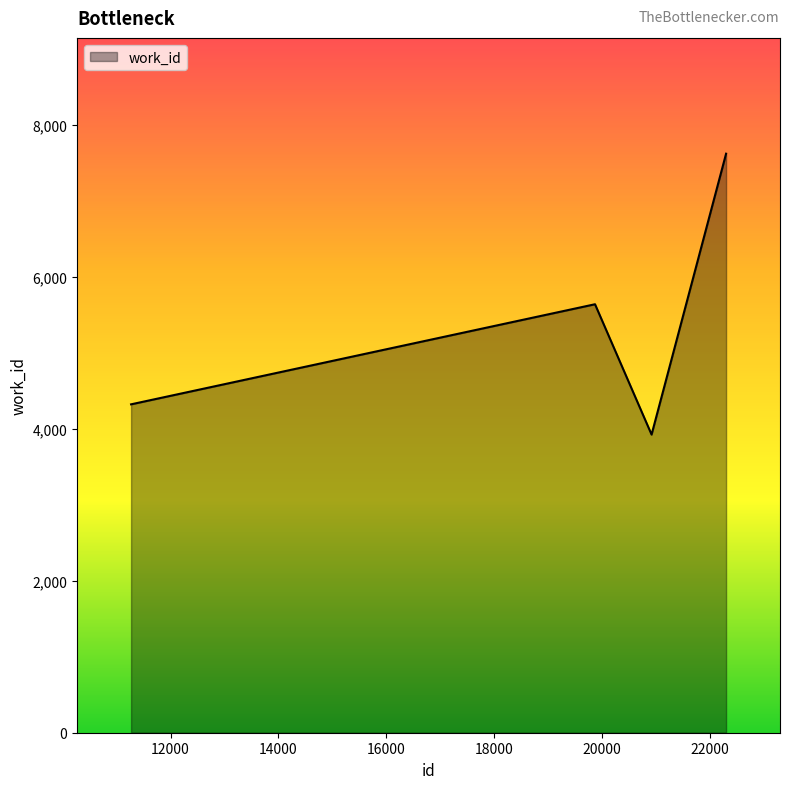

Count the number of categories in the chart.

4